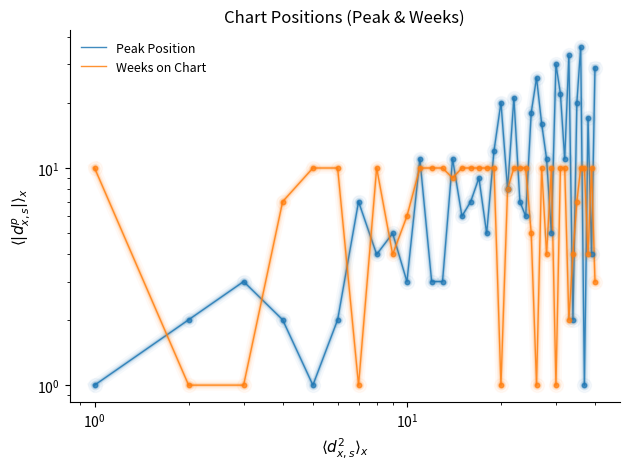

At how many categories does at least one series exceed 4?

37